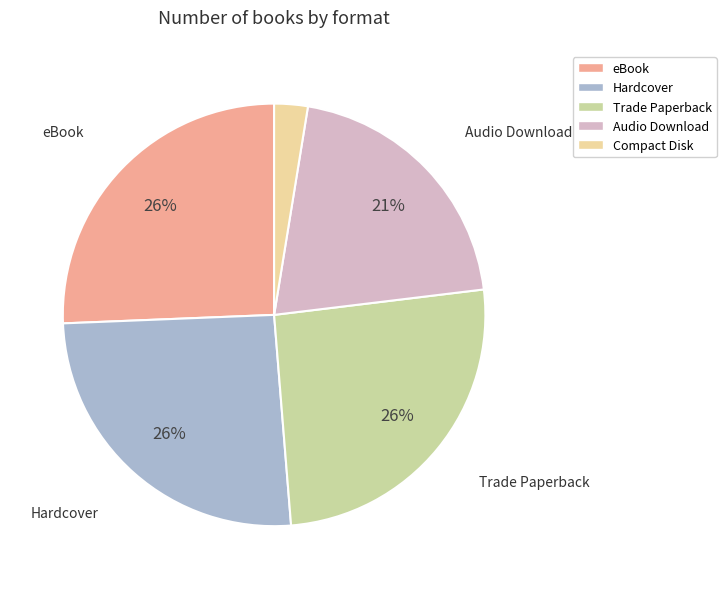

What is the largest slice in the pie chart?

eBook